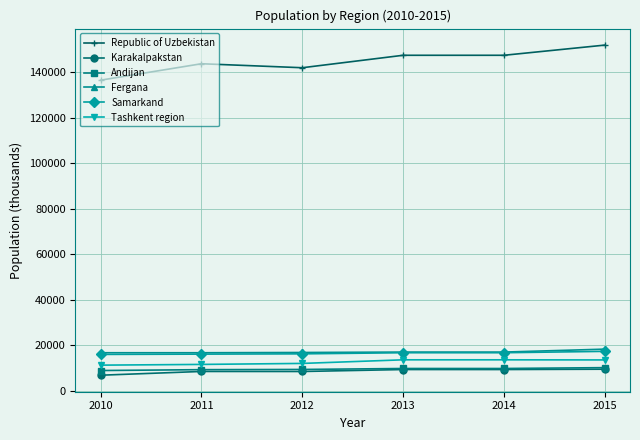

True or false: Karakalpakstan and Republic of Uzbekistan intersect in this chart.

False